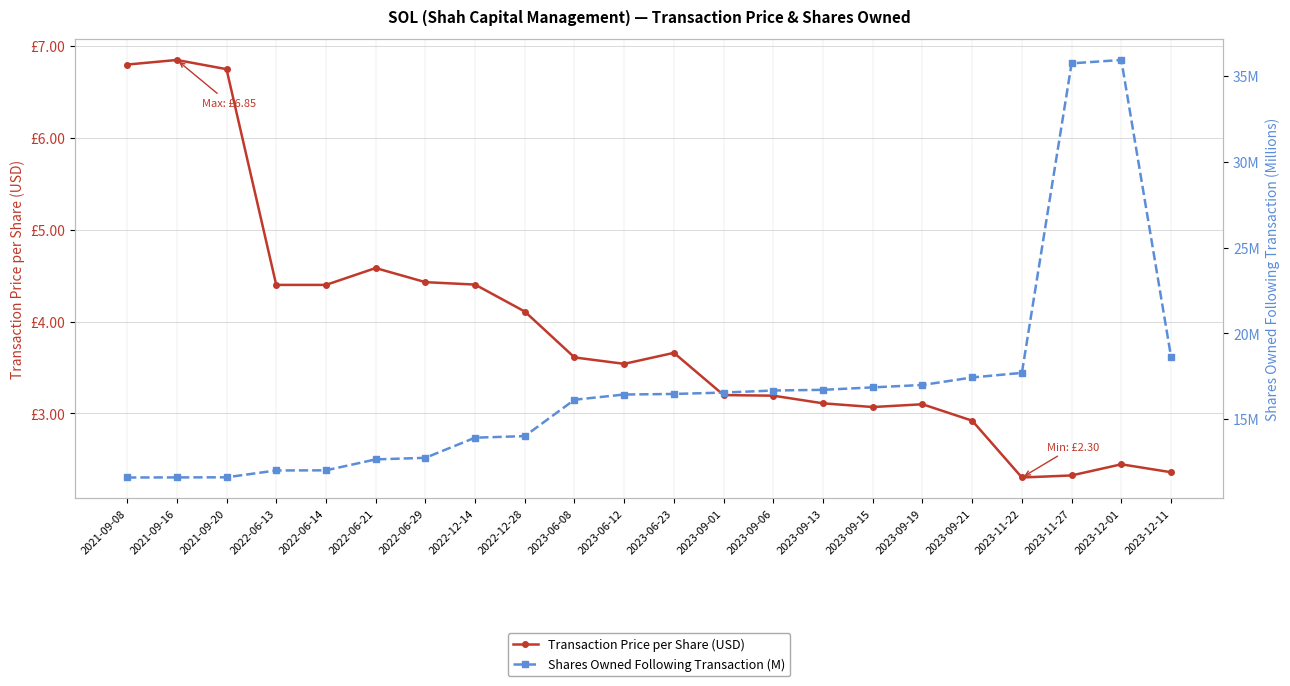

What is the minimum value for Shares Owned Following Transaction (M)?

11.6